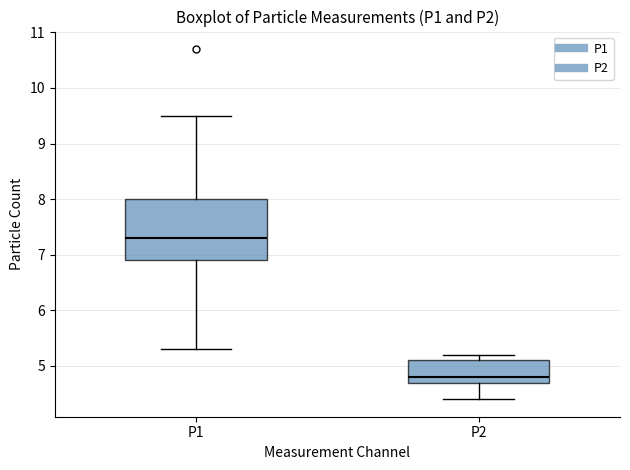

Which box's median line is the lowest?

P2